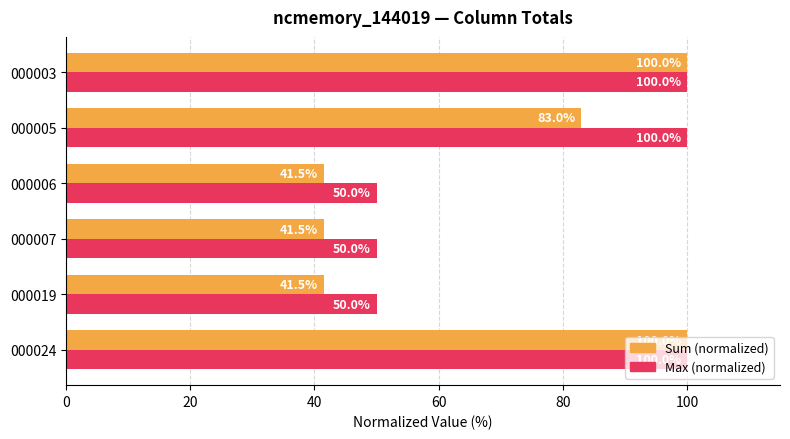

Which series has the largest range (max minus min)?

Sum (normalized)